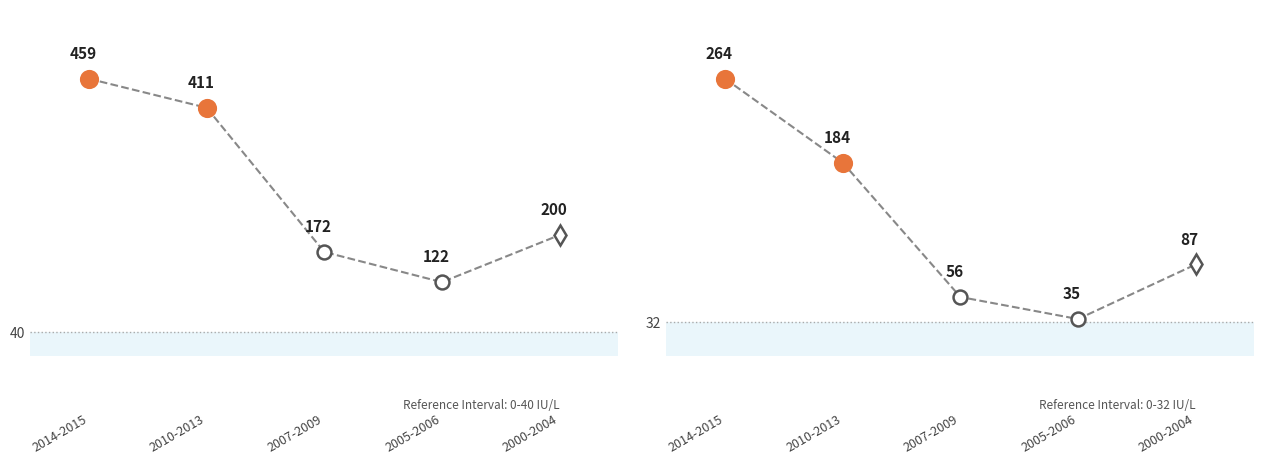

Reading left to right, list all the values displayed in this chart.

Services and sales workers: 2014-2015=459	2010-2013=411	2007-2009=172	2005-2006=122	2000-2004=200
Craft and related trades workers: 2014-2015=264	2010-2013=184	2007-2009=56	2005-2006=35	2000-2004=87